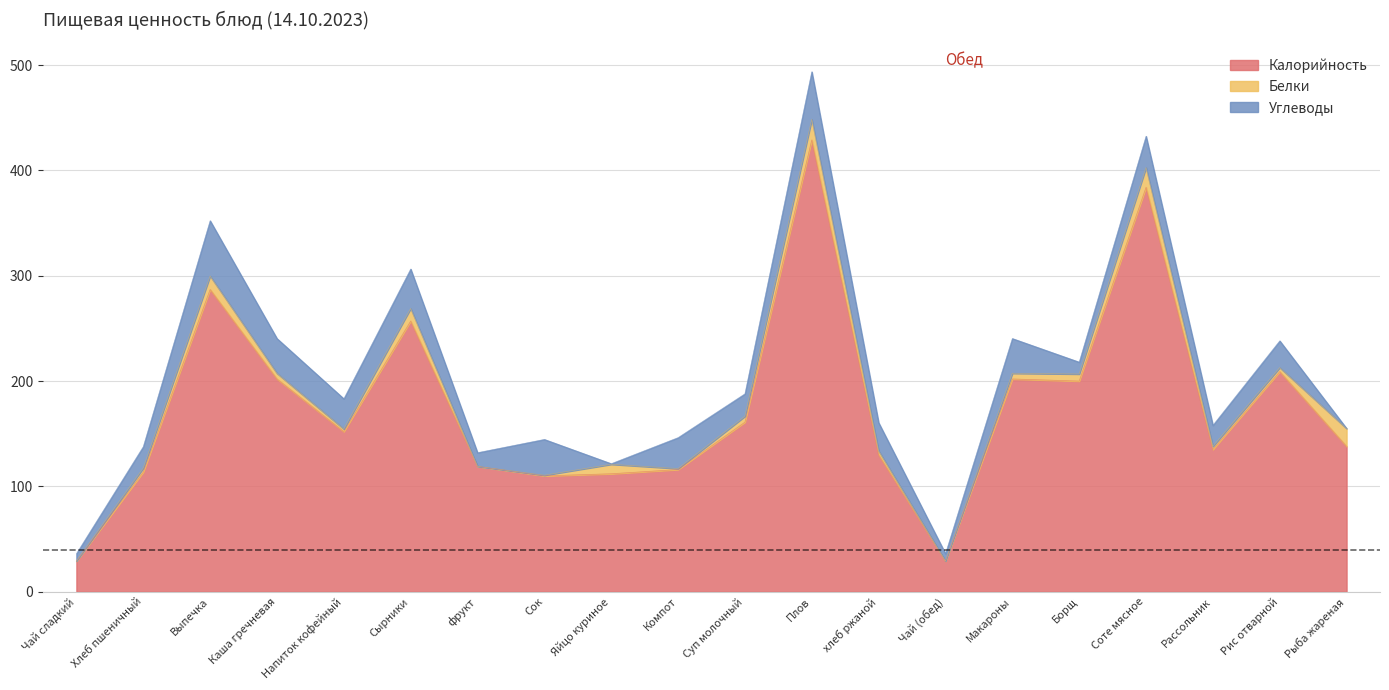

At how many categories does at least one series exceed 45?

18